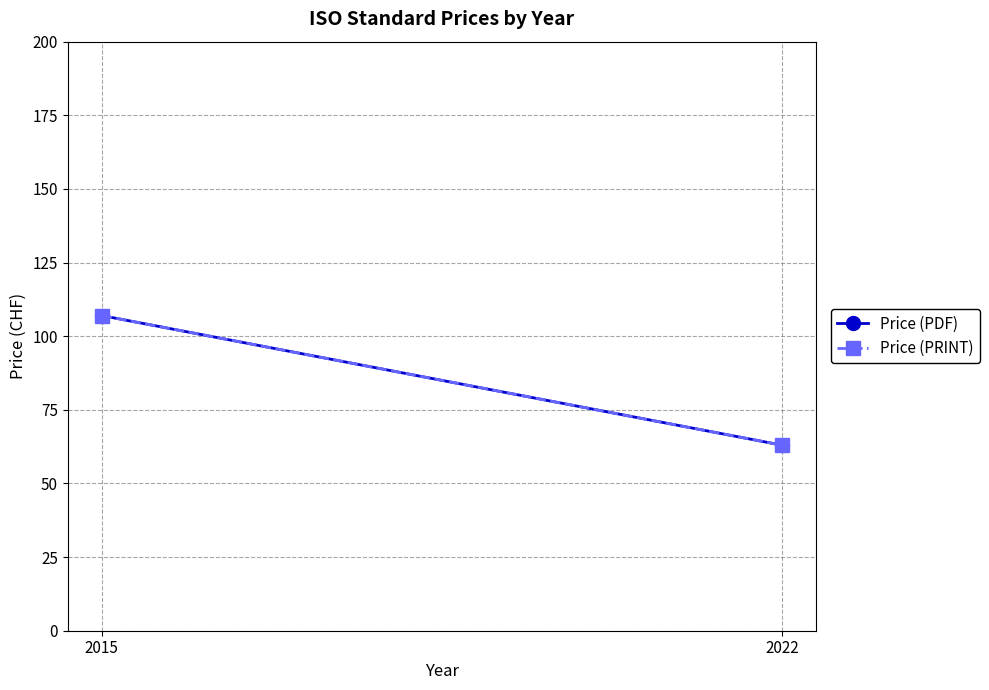

Reading left to right, extract all data points from this chart.

Price (PDF): 107	63
Price (PRINT): 107	63